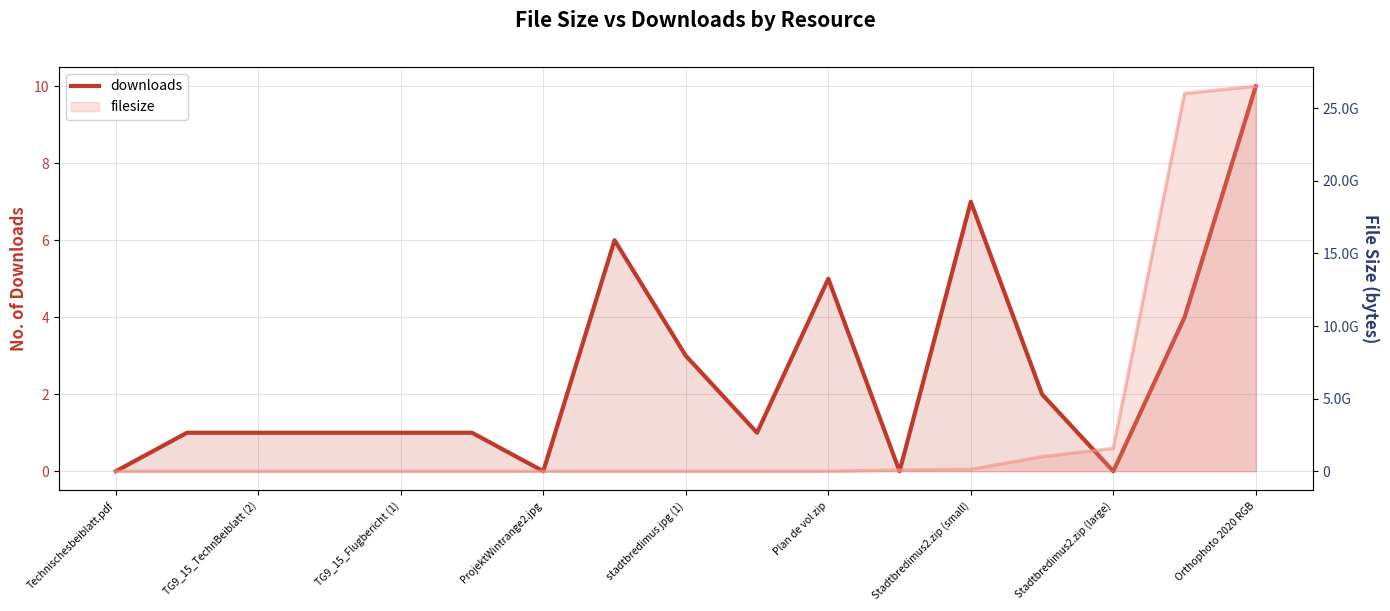

How many categories are shown in the chart?

17